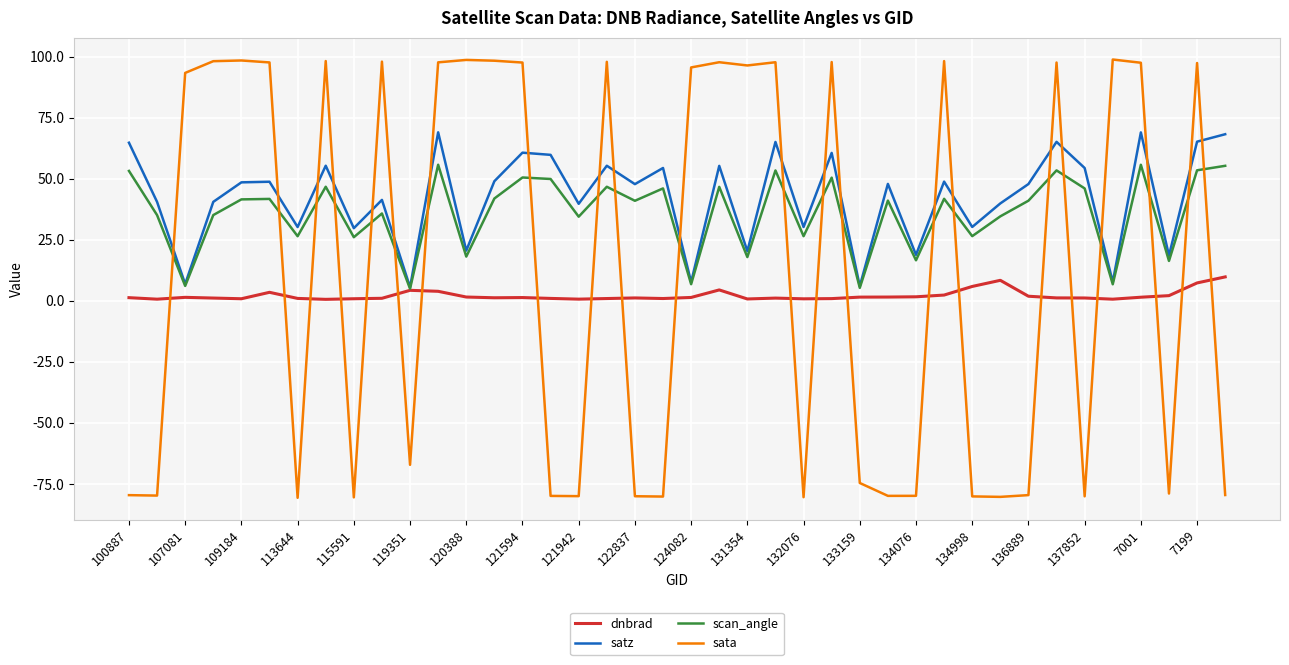

List the series in order of their peak value, highest first.

sata, satz, scan_angle, dnbrad